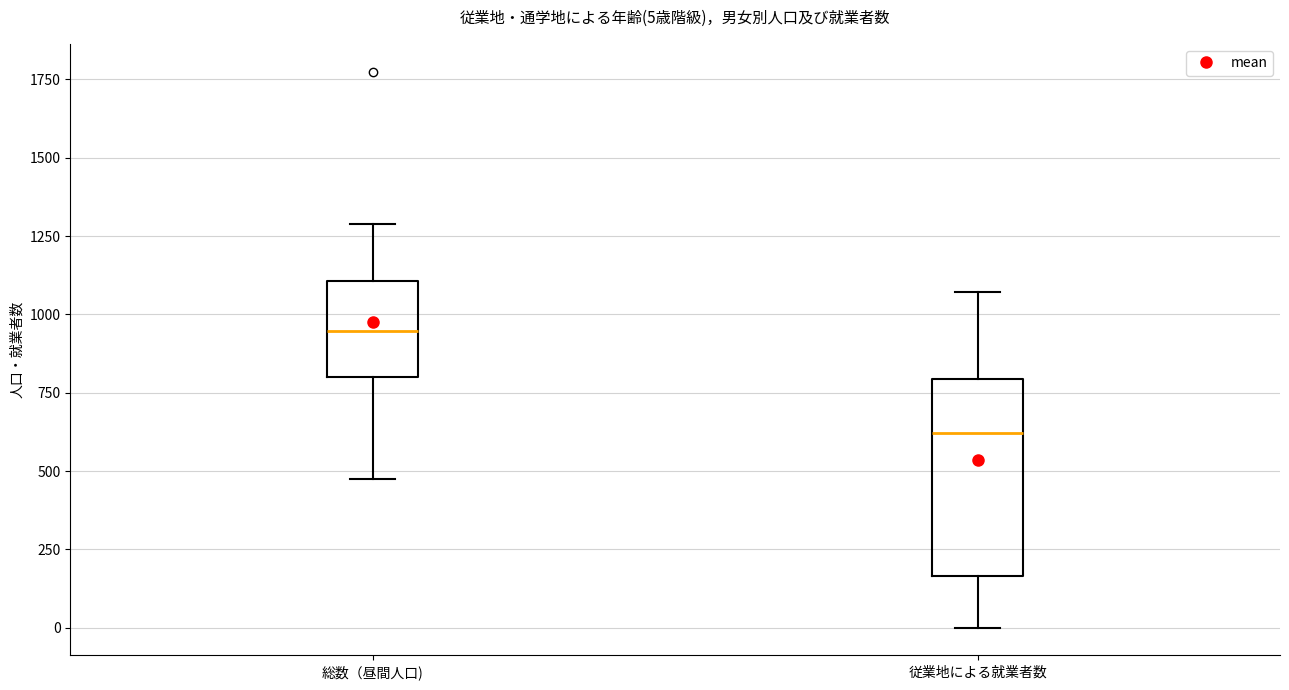

Which box is the tallest, from its lower edge to its upper edge?

従業地による就業者数